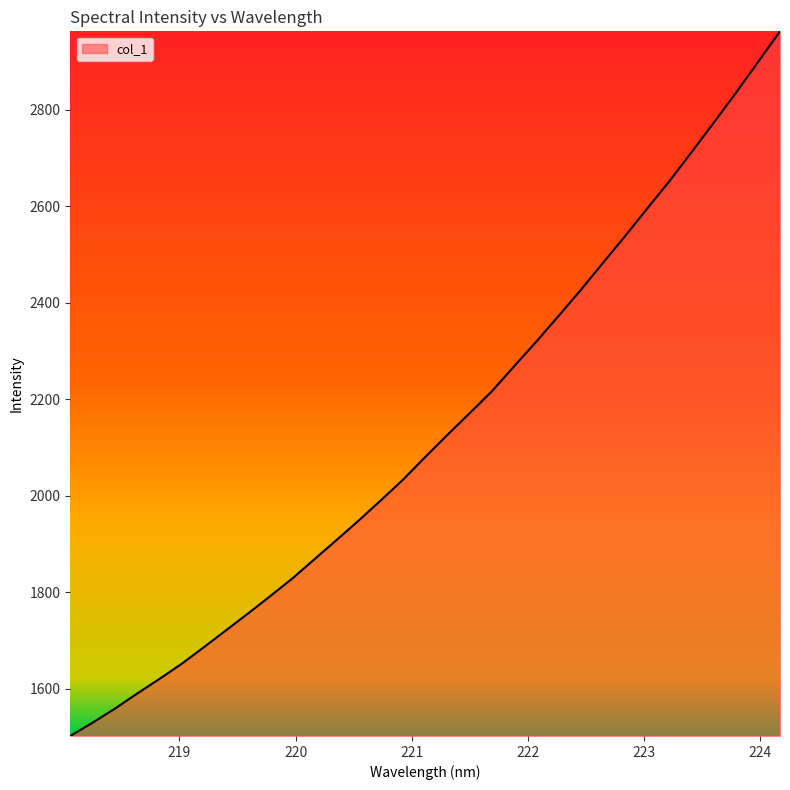

What is the difference between the maximum and minimum values?

1460.3